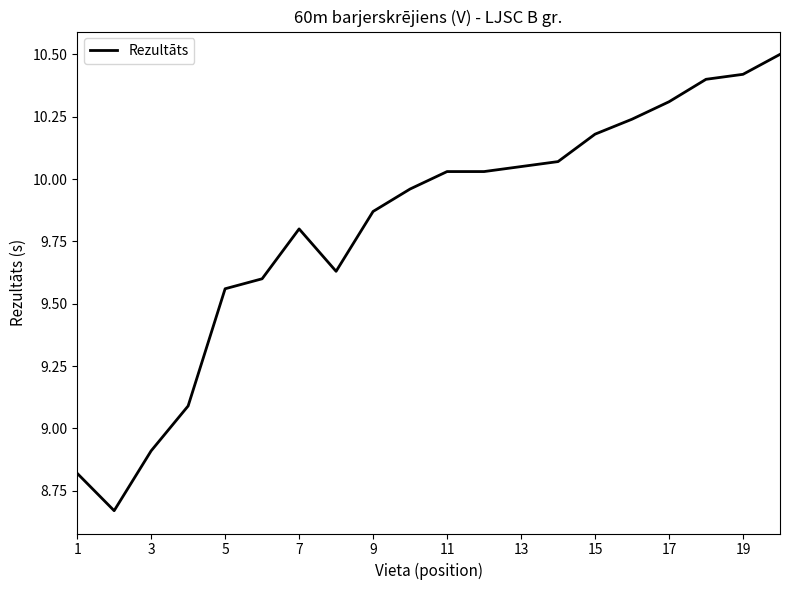

What is the difference between the maximum and minimum values?

1.8